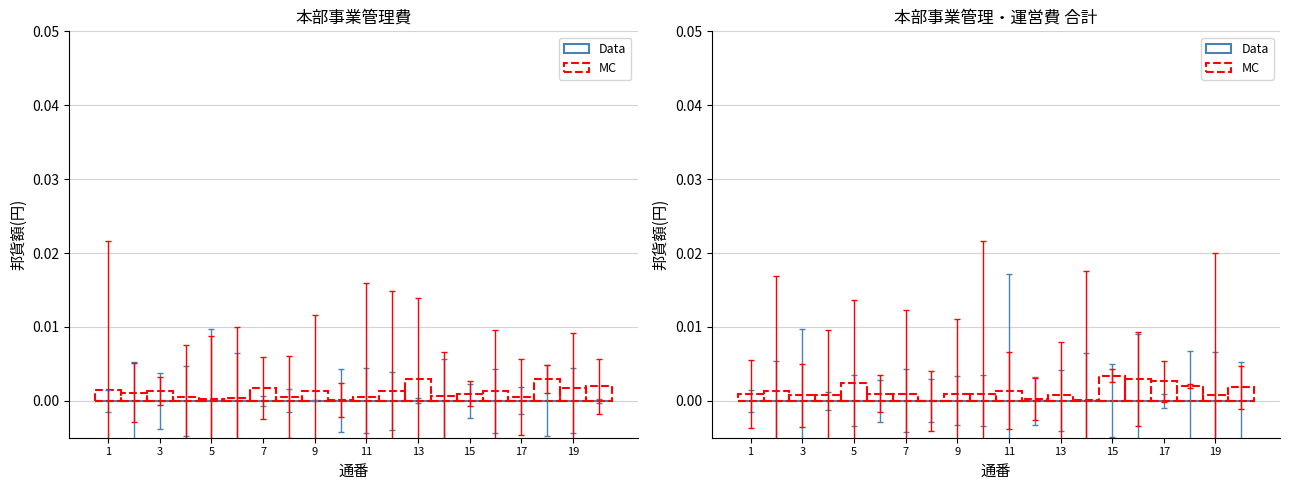

Does the chart contain any negative values?

No